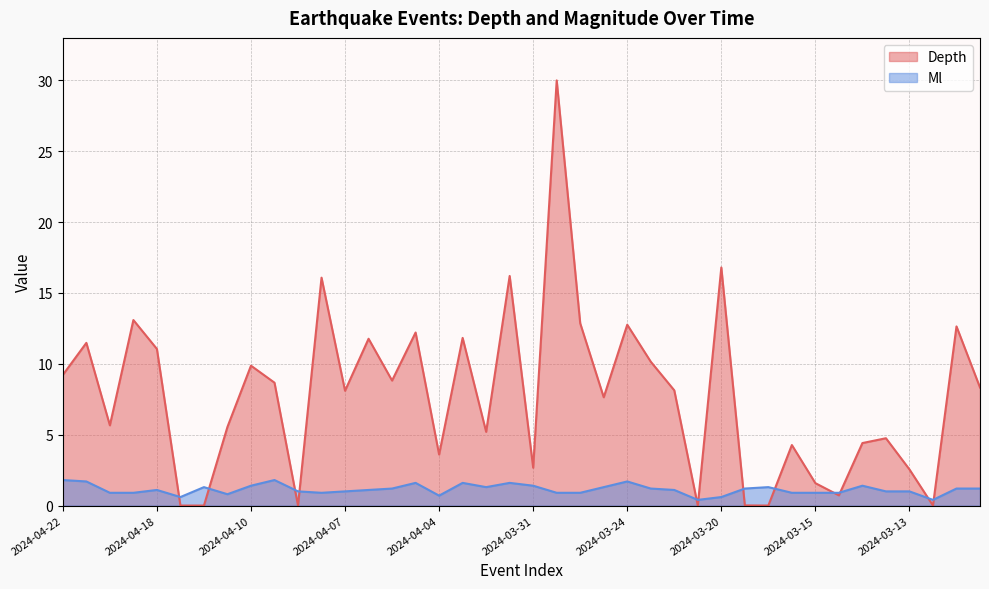

How many intersections are there between Ml and Depth?

12